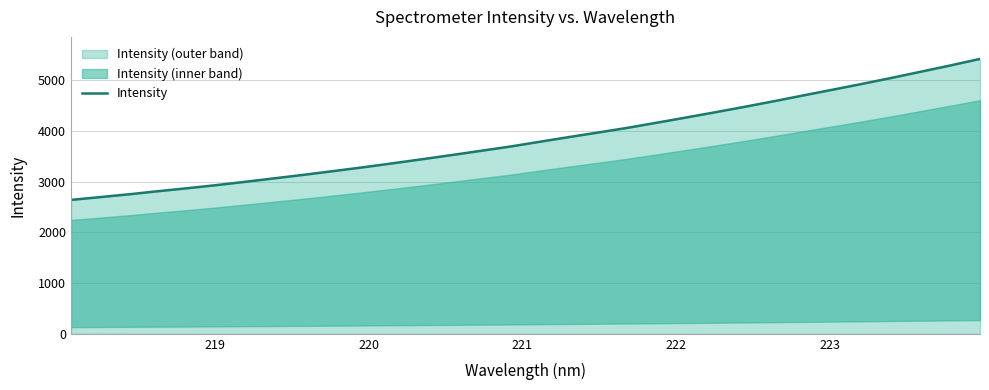

What is the highest value of the Intensity series?

5421.8